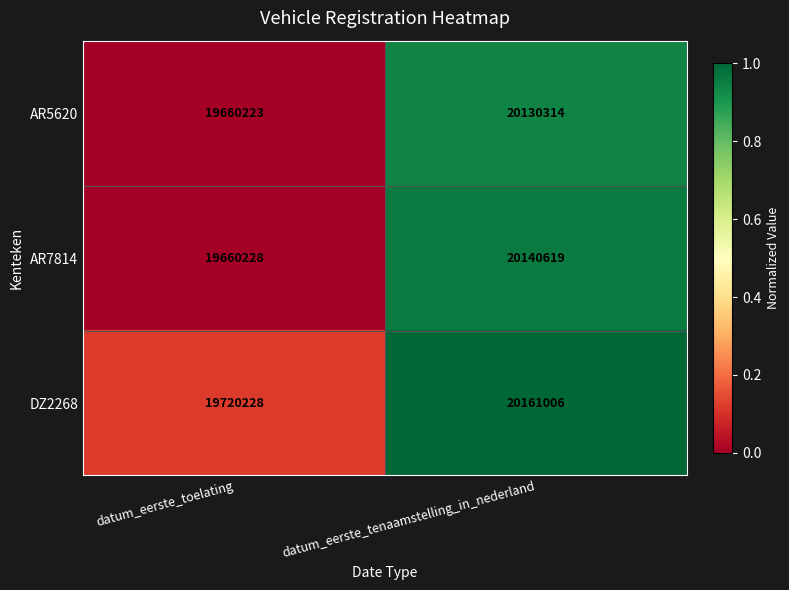

True or false: AR5620 has a value of 20130314 at datum_eerste_tenaamstelling_in_nederland.

True